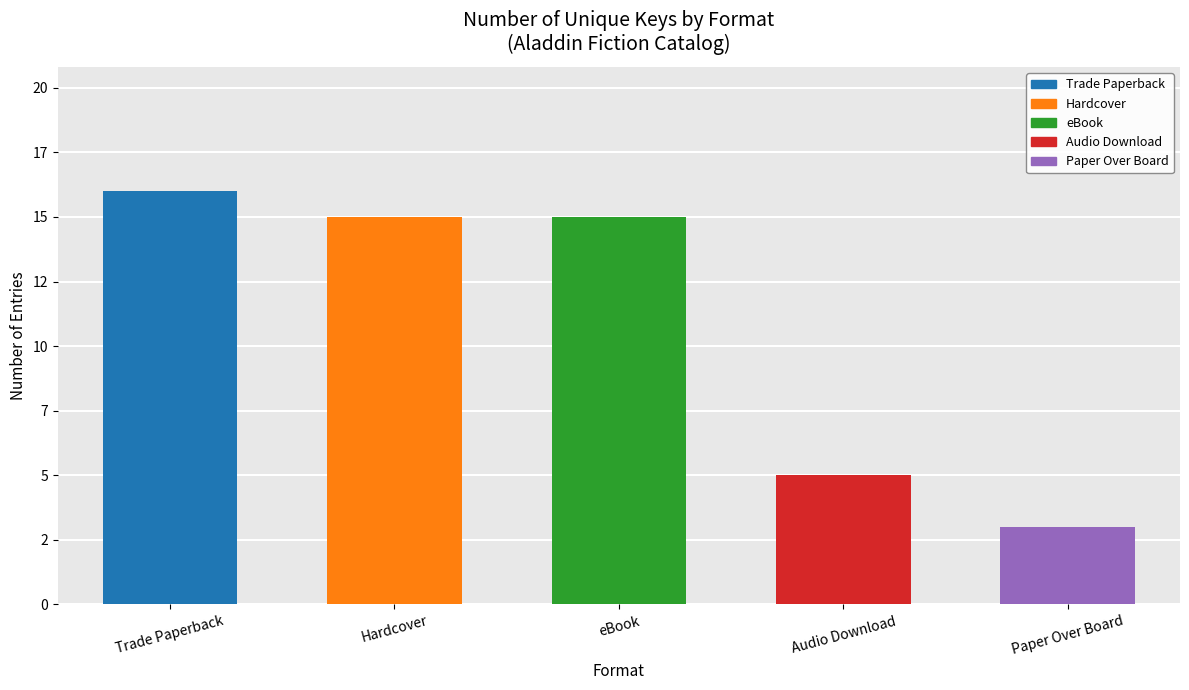

What is the sum of the values at Paper Over Board and Trade Paperback?

19